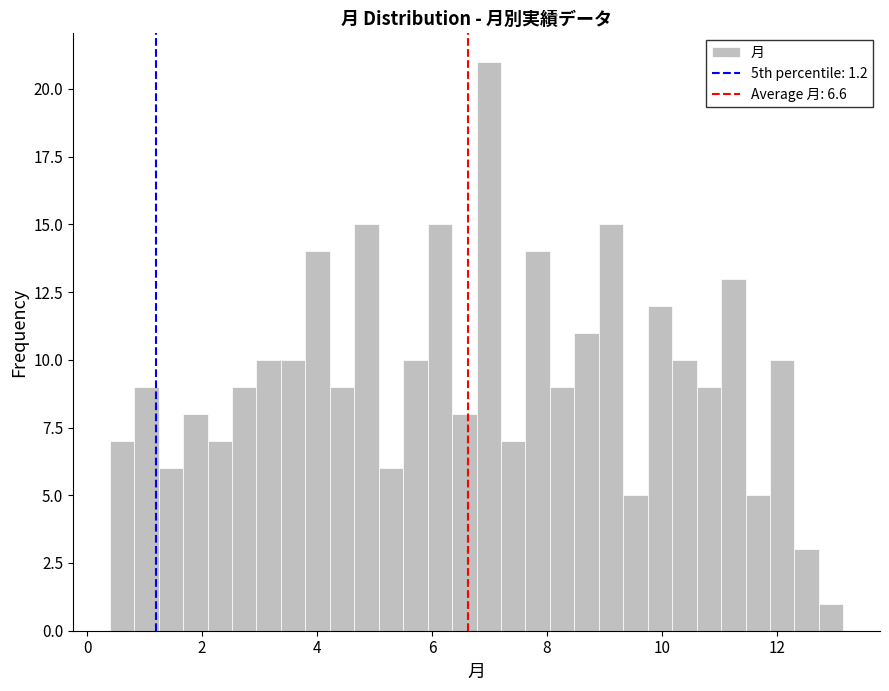

Around what value on the x-axis is the tallest bar? Give the approximate position of its centre, as read against the axis.

7.0